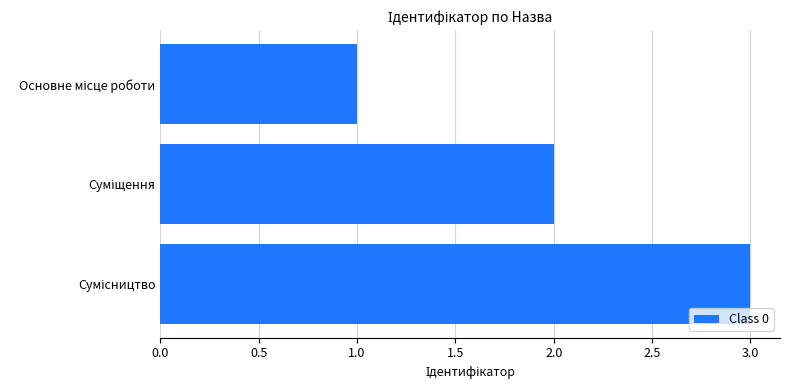

What is the sum of all values?

6